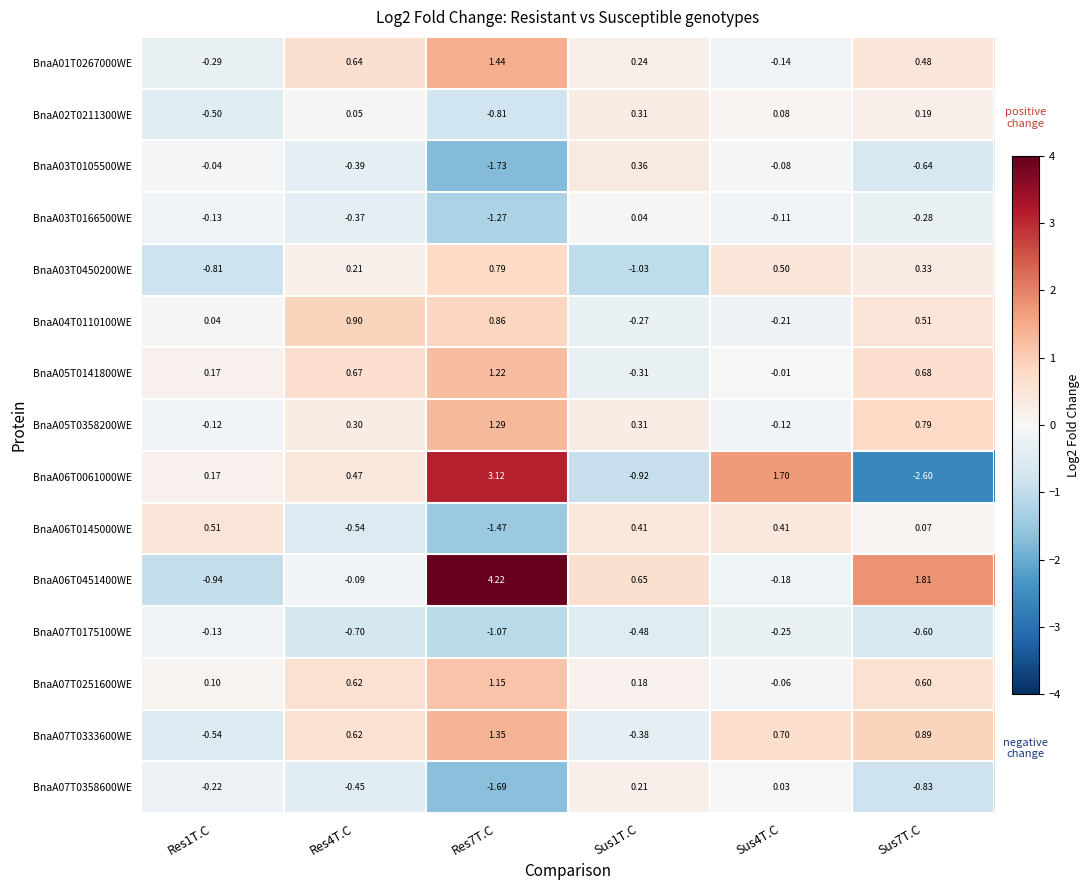

Is the value of BnaA03T0166500WE at Sus1T.C greater than the value of BnaA07T0175100WE at Sus4T.C?

Yes